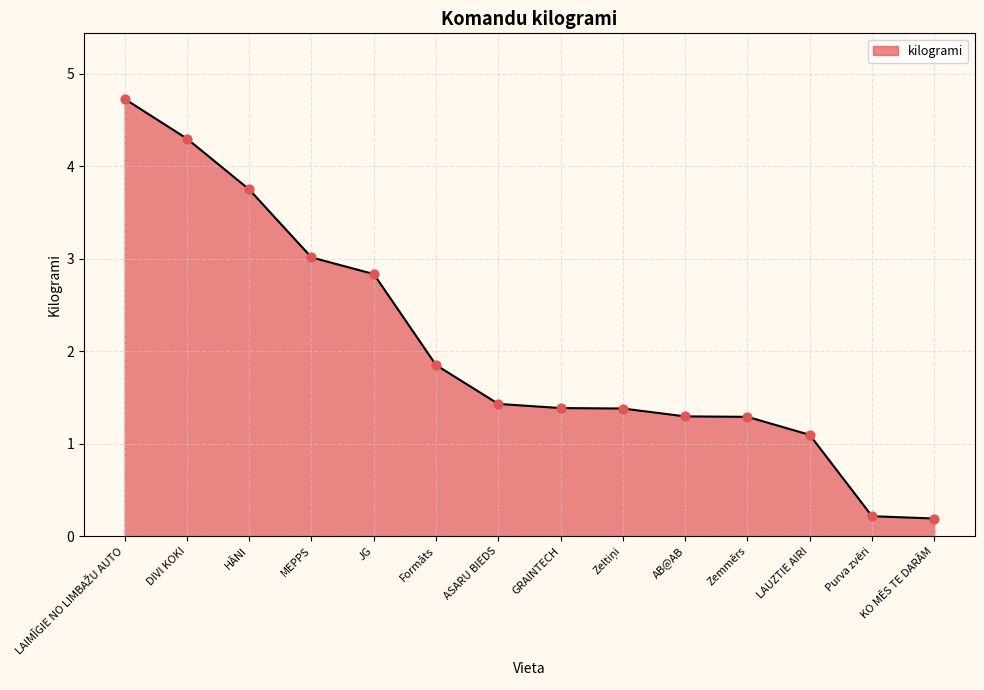

What is the ratio of the value at Formāts to the value at JG?

0.7